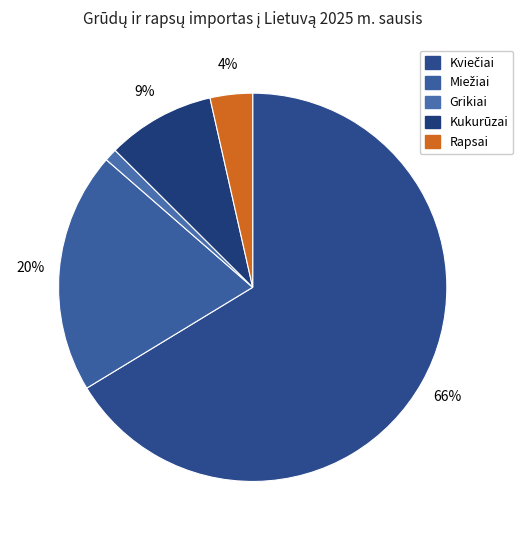

To the nearest percent, what portion does Kukurūzai represent?

9%